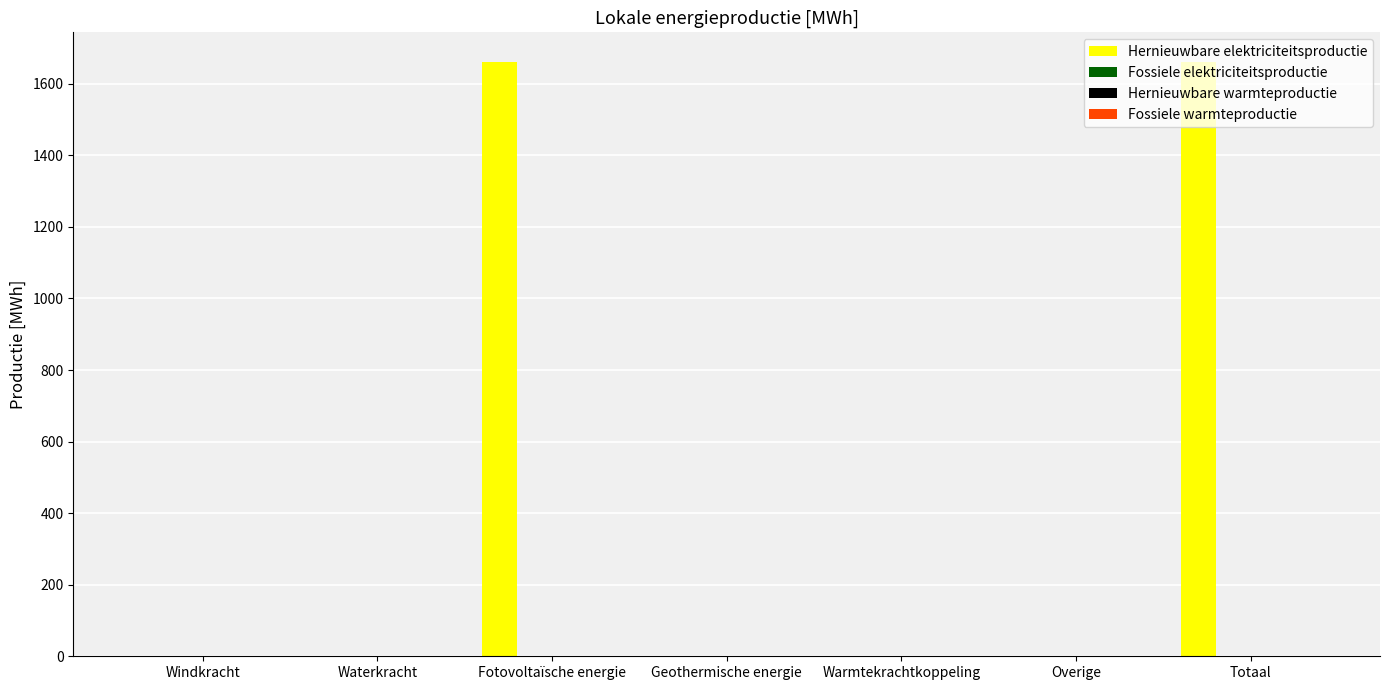

How many series are shown in this chart?

1